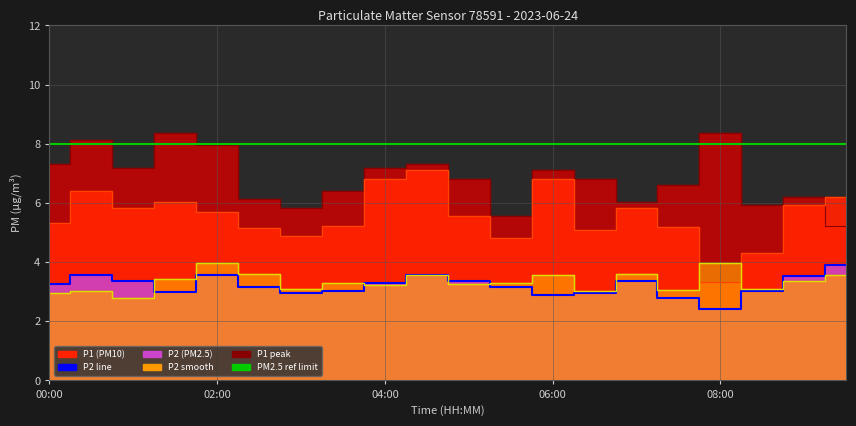

Is the value of P2 at 02:00 greater than the value of P1 at 04:30?

No